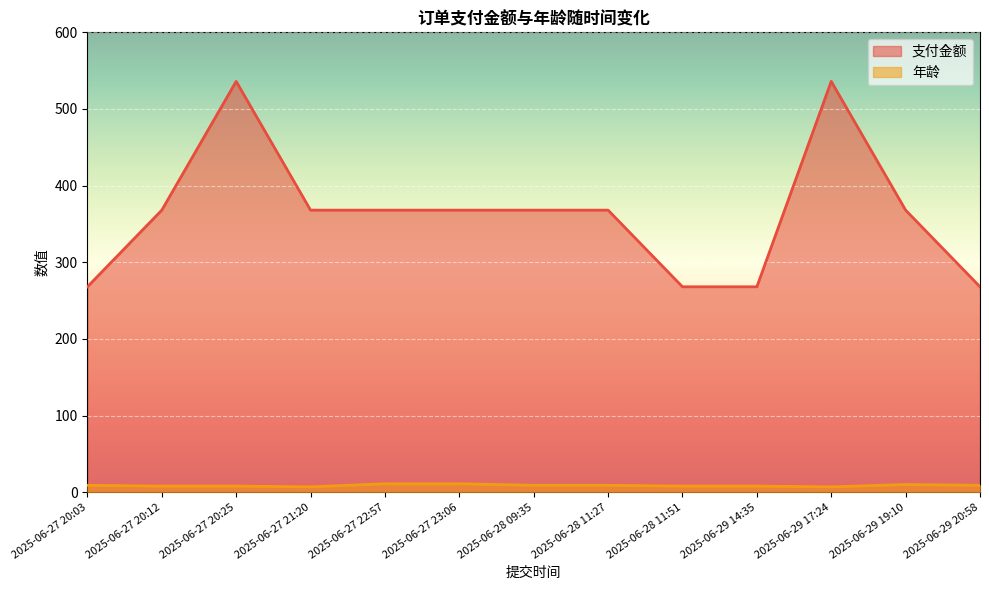

What is the label of the 12th point from the right?

2025-06-27 20:12